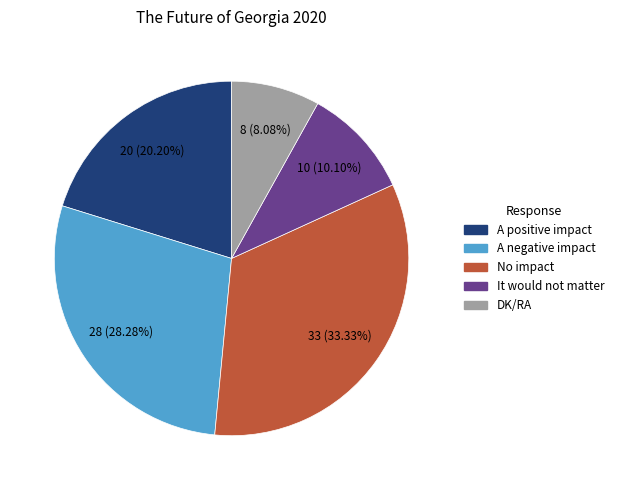

How many segments does this pie chart have?

5